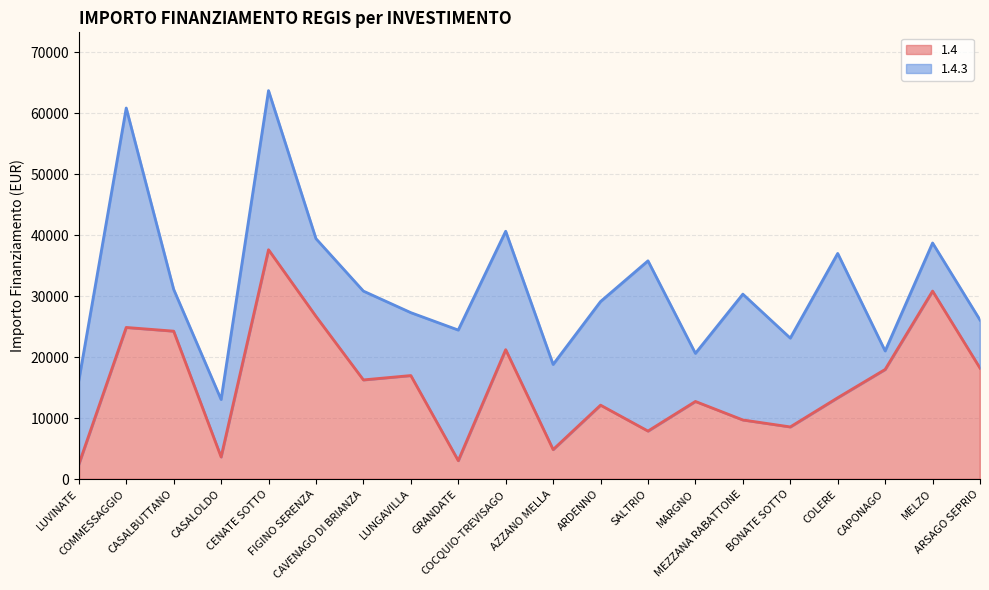

List the labels in order of value, largest first.

CENATE SOTTO, MELZO, FIGINO SERENZA, COMMESSAGGIO, CASALBUTTANO, COCQUIO-TREVISAGO, ARSAGO SEPRIO, CAPONAGO, LUNGAVILLA, CAVENAGO DI BRIANZA, COLERE, MARGNO, ARDENNO, MEZZANA RABATTONE, BONATE SOTTO, SALTRIO, AZZANO MELLA, CASALOLDO, GRANDATE, LUVINATE